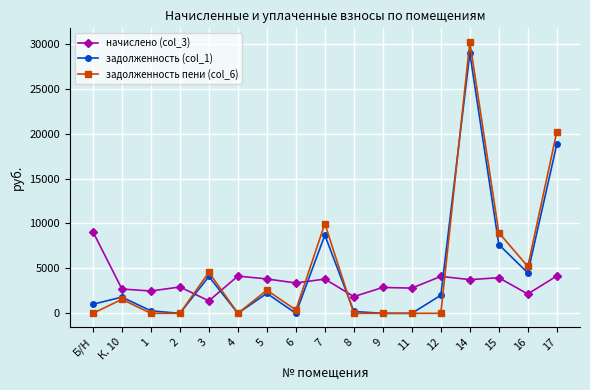

What is the difference between the highest and lowest values at 14?

26467.8